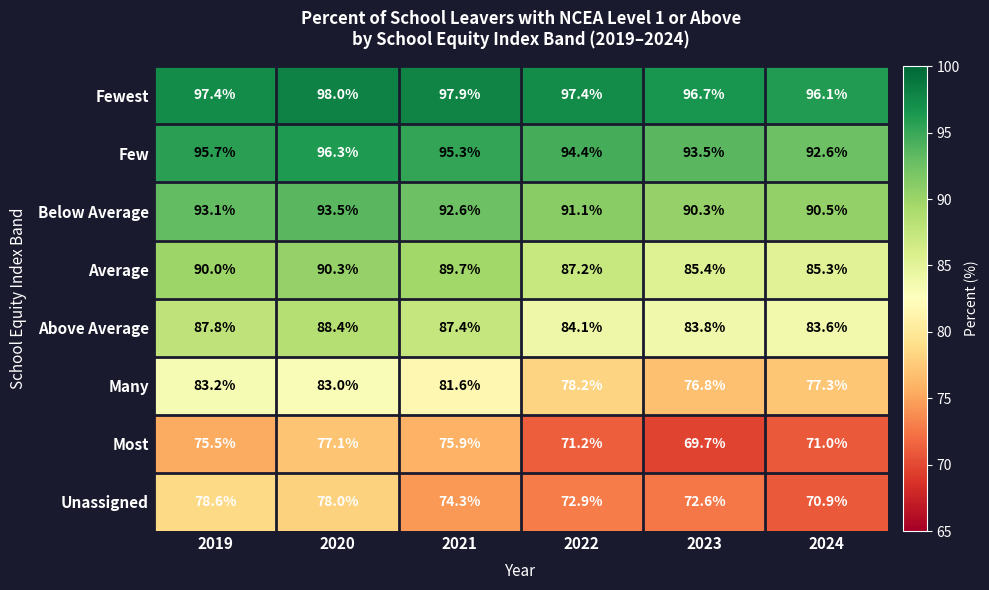

At which label does Most reach its minimum?

2023